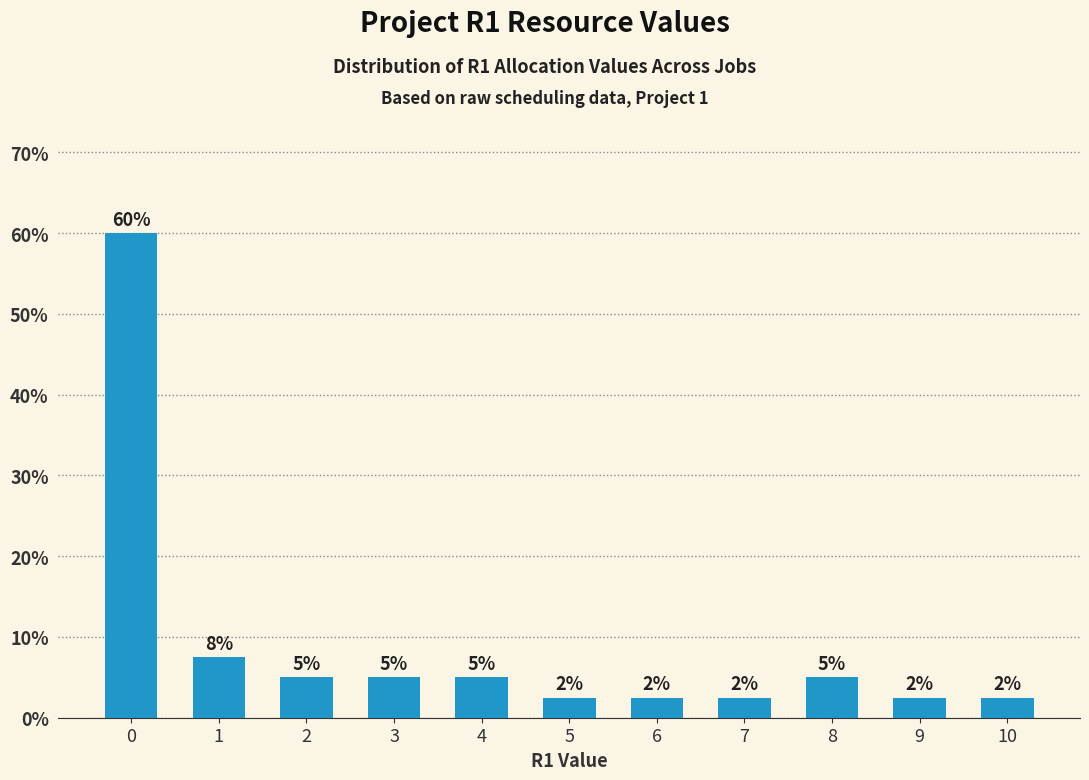

Is it true that the value at 10 is 2.5?

True